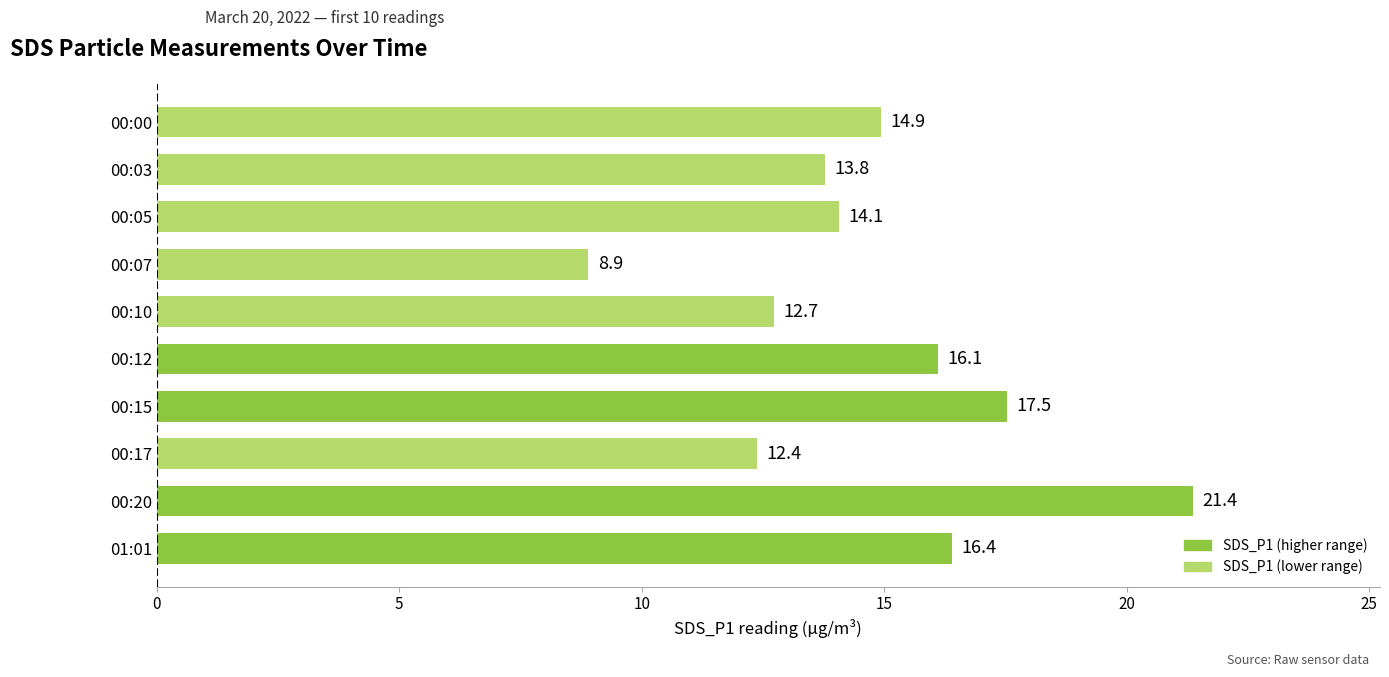

What is the change in value from 00:15 to 00:10?

-4.8